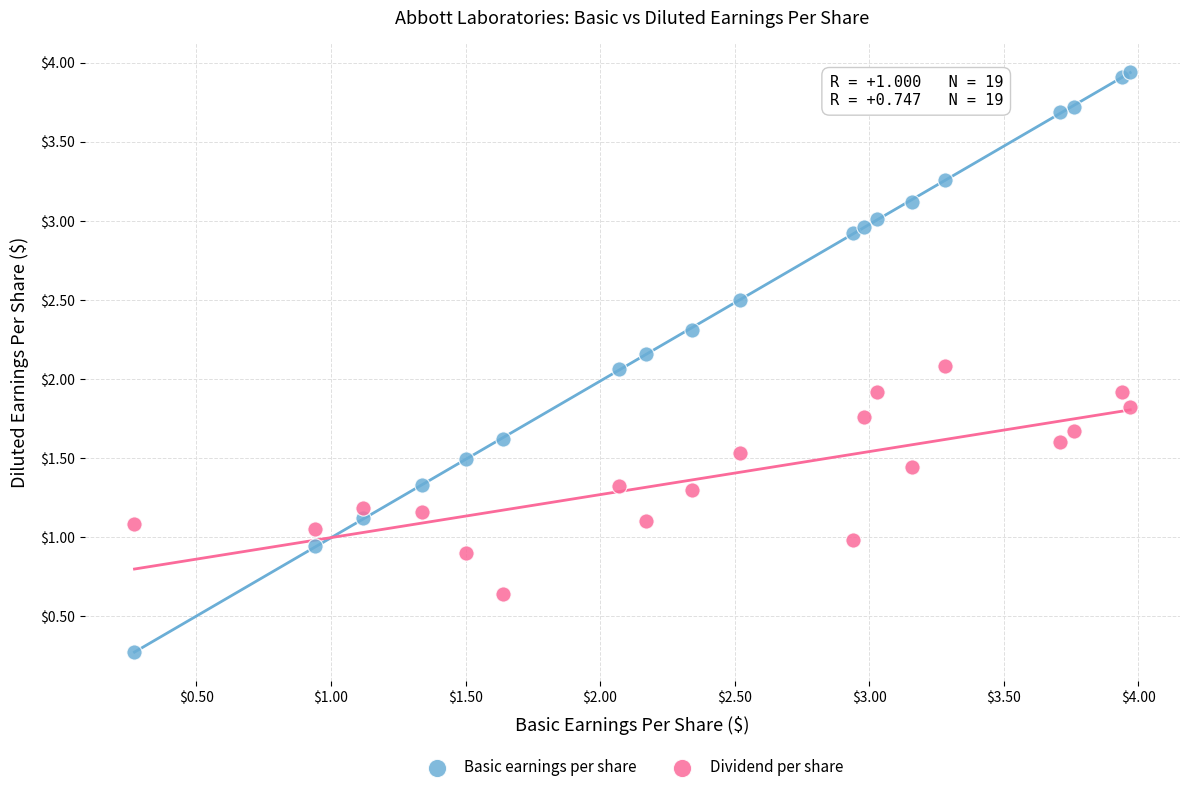

Which series has the largest Y range (max minus min)?

Basic earnings per share